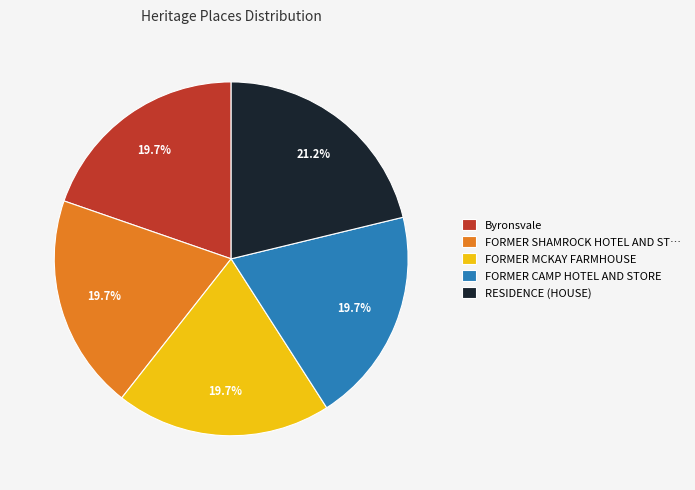

To the nearest percent, what is the difference between the largest and smallest slice percentages?

2%